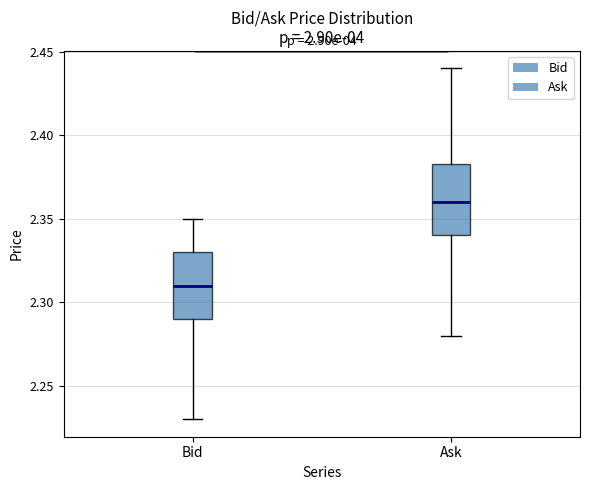

Which box has the lowest median line?

Bid